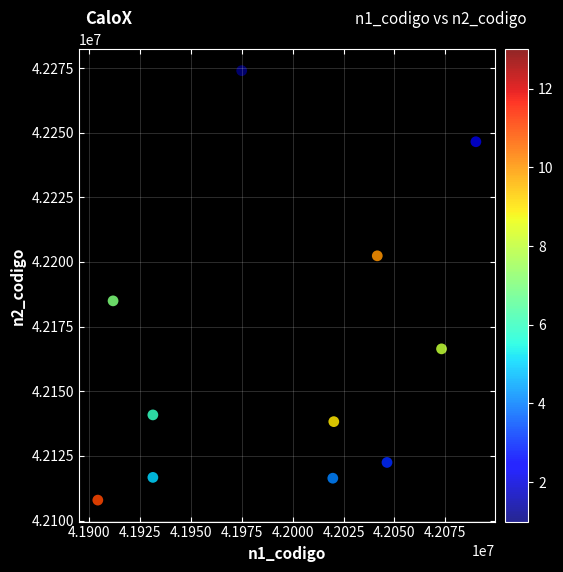

What Y value in the scatter plot is closest to 42190940?

42184951.3